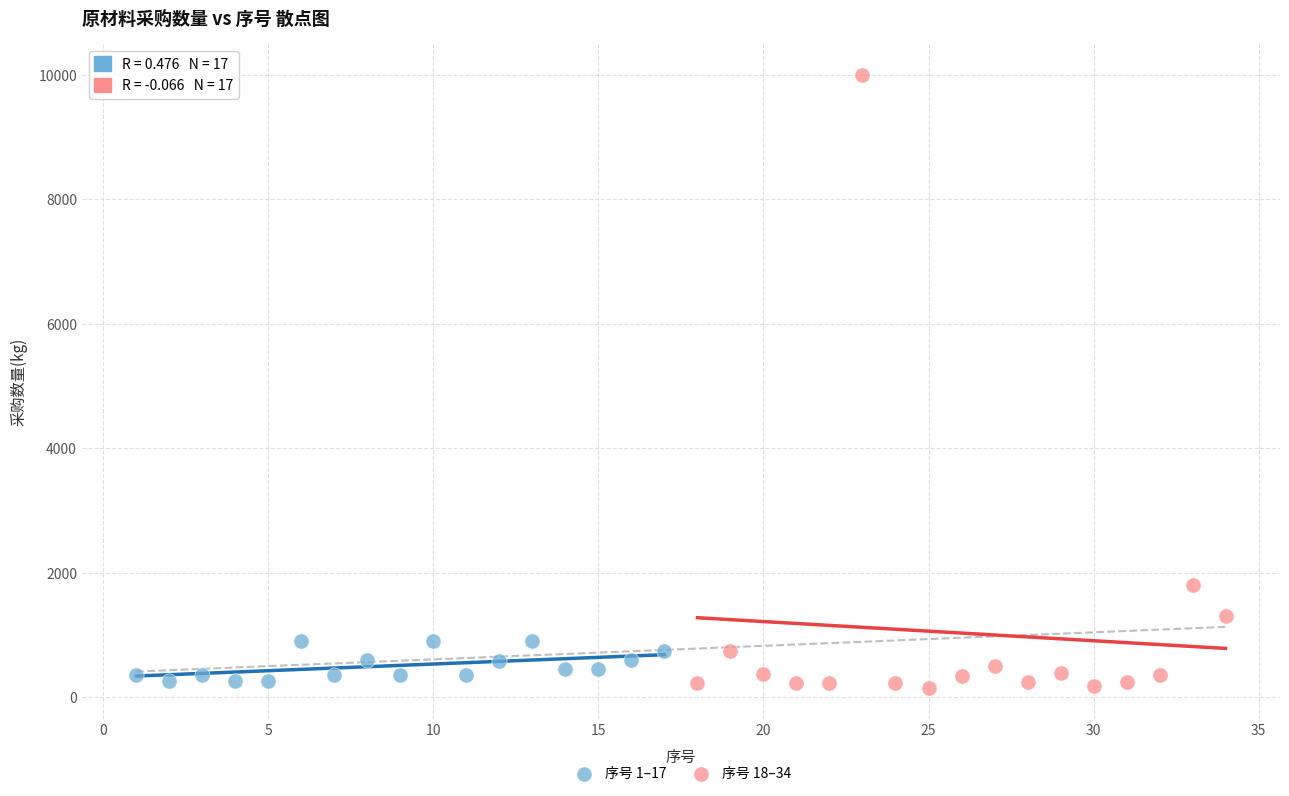

Which series reaches the minimum Y coordinate?

序号 18–34